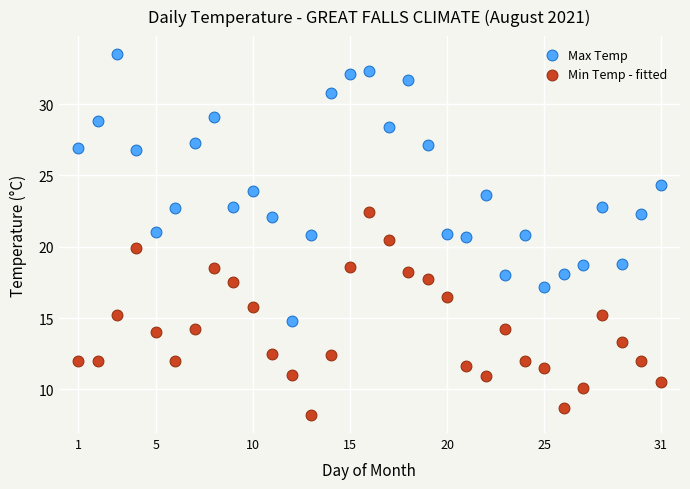

What are all the series names shown in the legend?

Max Temp, Min Temp - fitted